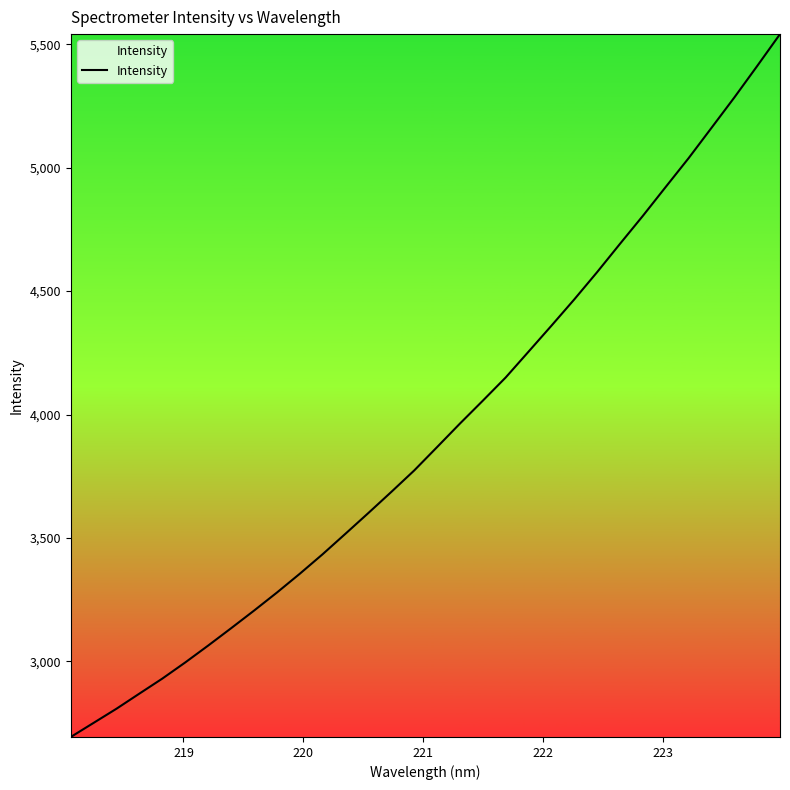

Does the chart display data point markers on the line(s)?

No